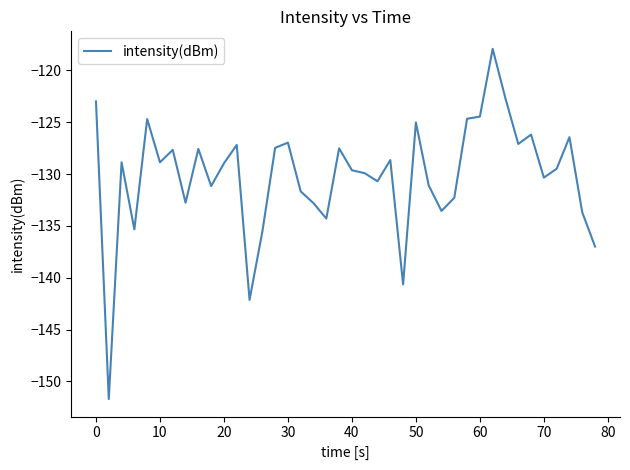

Count the number of values greater than -128.

16